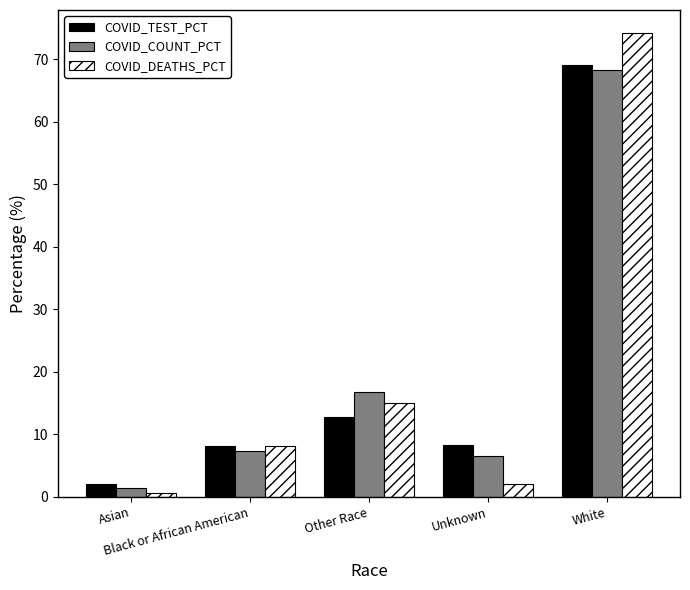

What is the greatest value displayed?

74.1